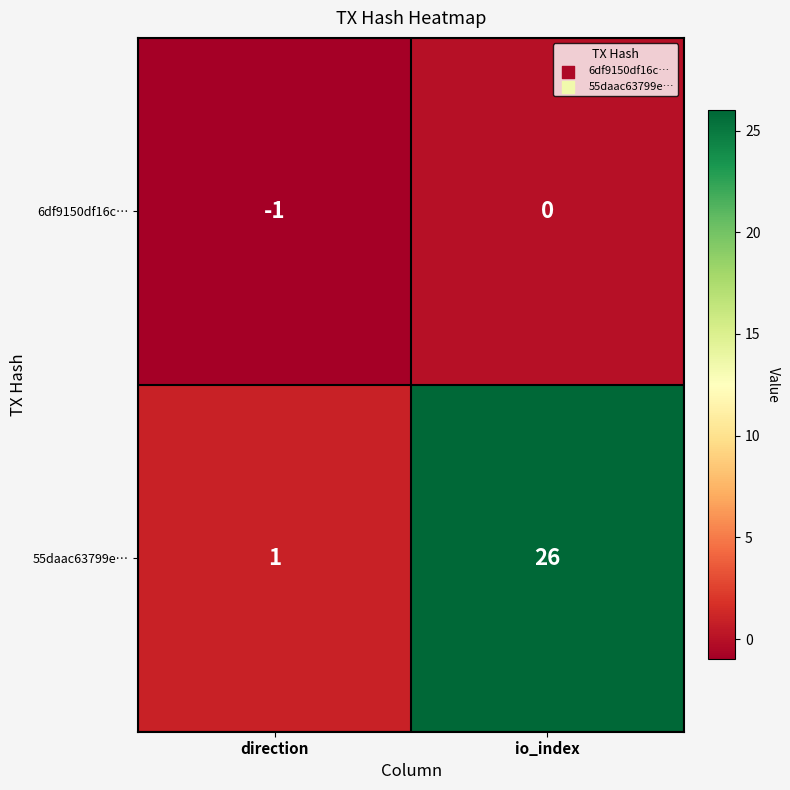

True or false: 6df9150df16c… has a value of -2 at direction.

False